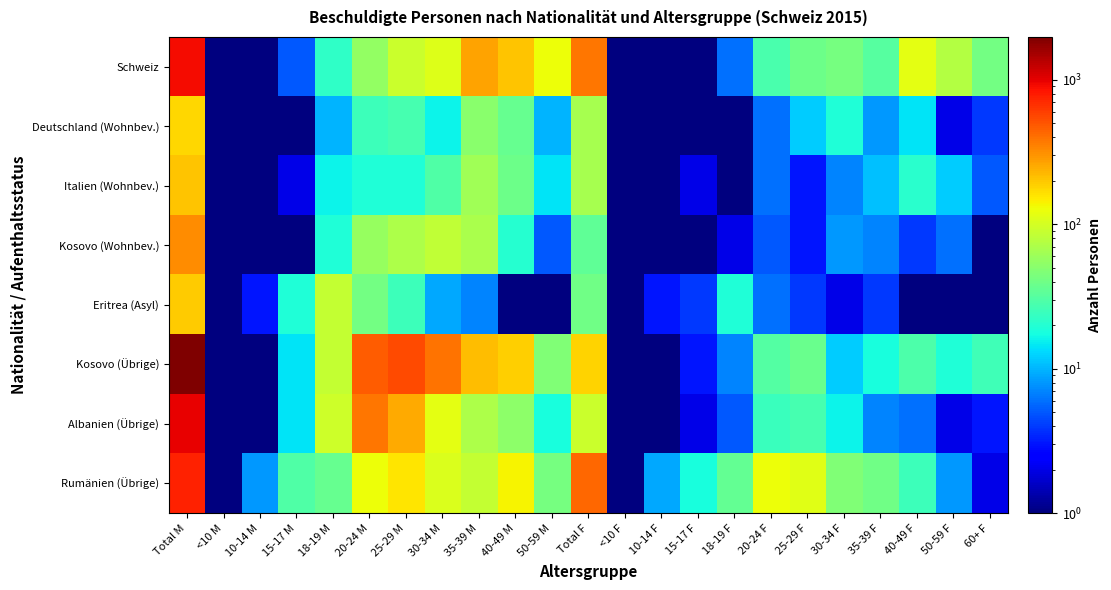

Between 10-14 F and 60+ F, which series saw the biggest shift?

Schweiz